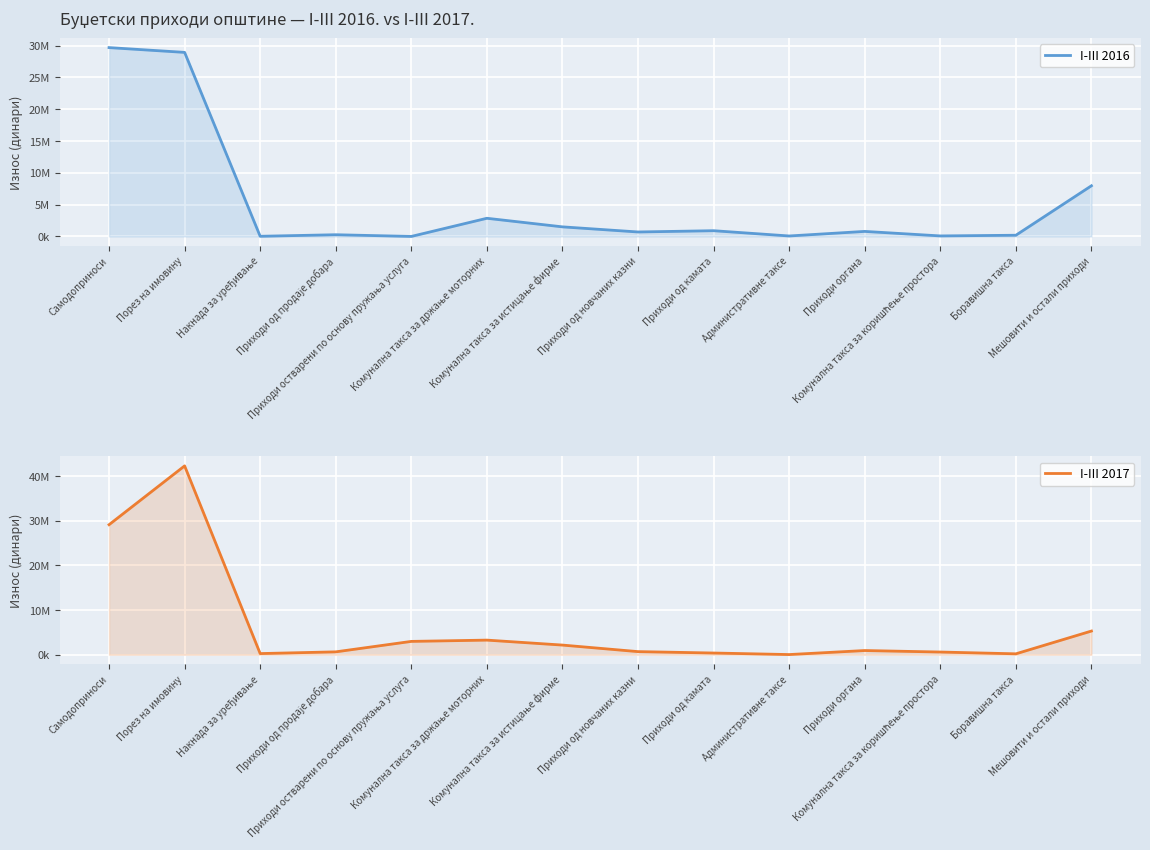

The I-III 2017 series shows 57352 at Административне таксе. True or false?

False